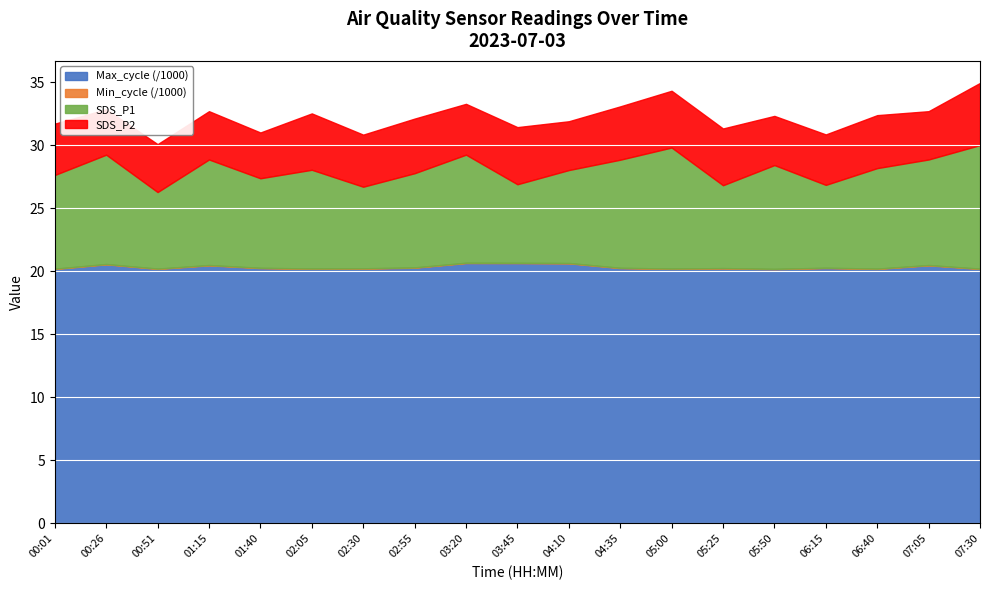

Read the Max_cycle value at 01:15.

20461.0